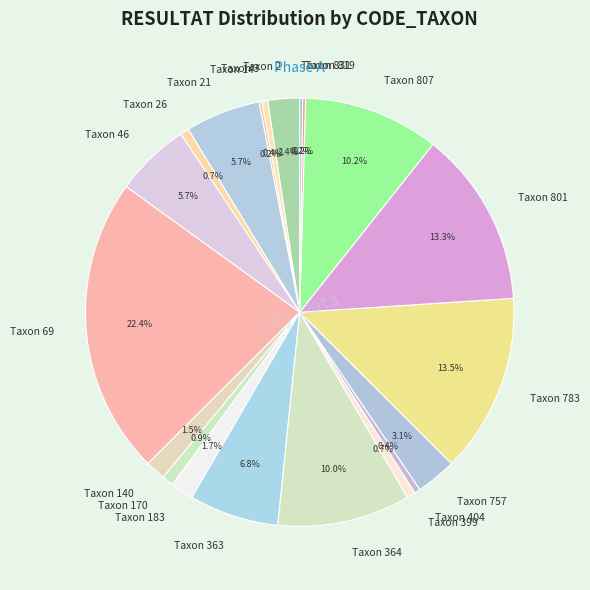

What is the ratio of the value at Taxon 364 to the value at Taxon 807?

1.0